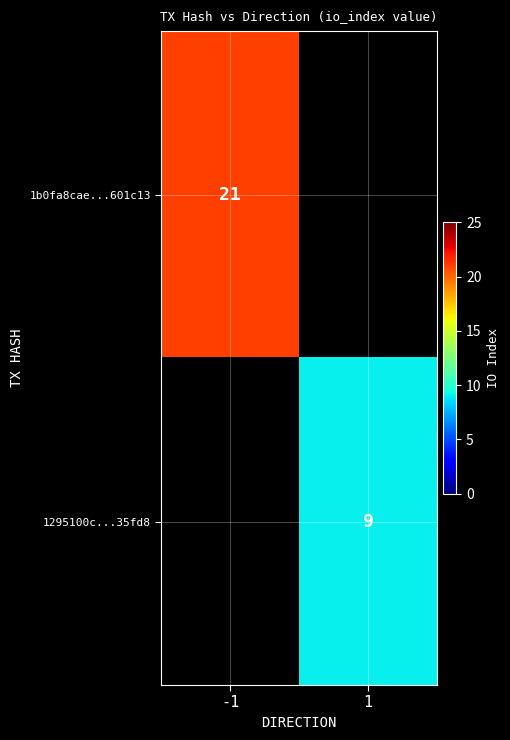

True or false: 1295100c...35fd8 has a value of 12 at 1.

False